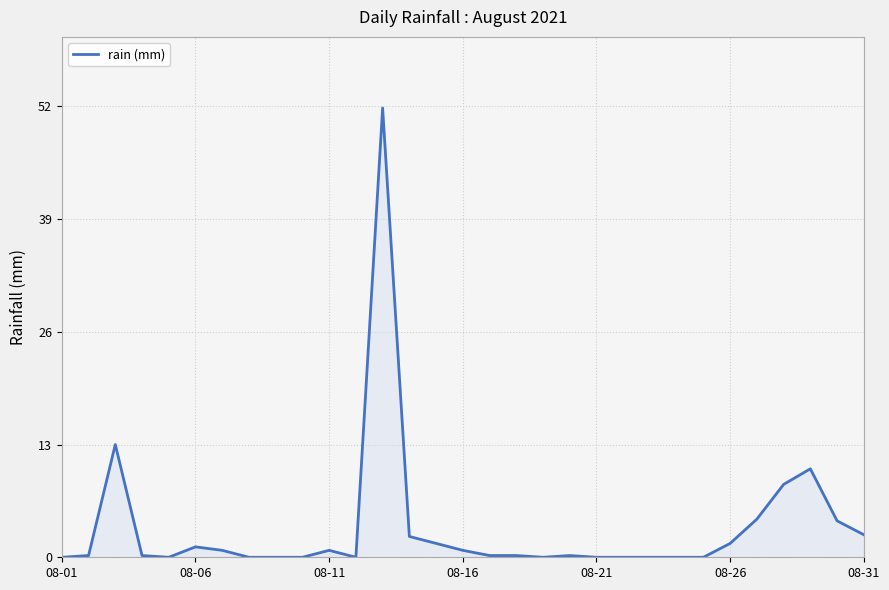

What is the difference between the maximum and minimum values?

51.8